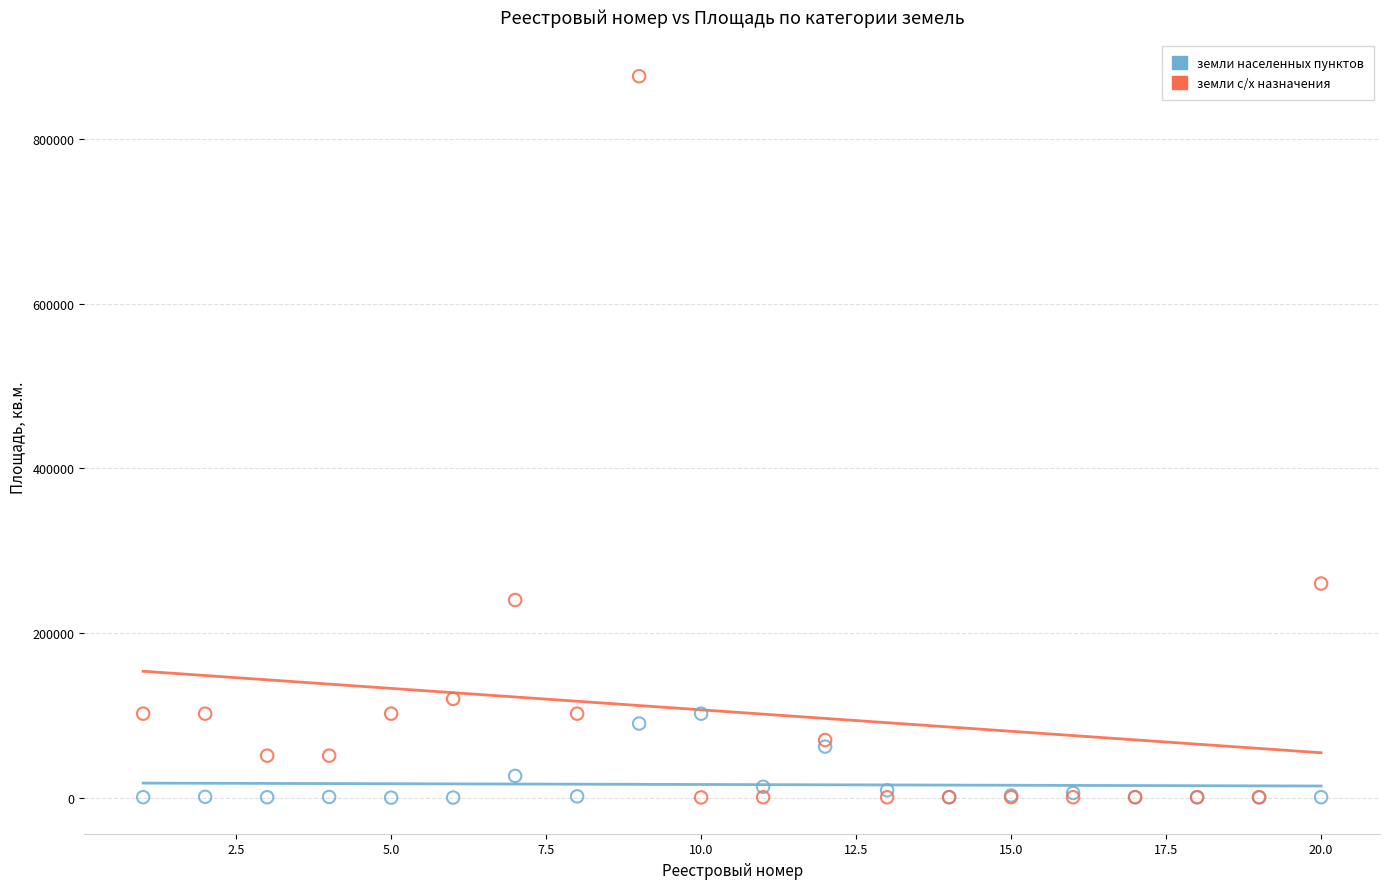

Across all series, what Y value is closest to 438008?

260000